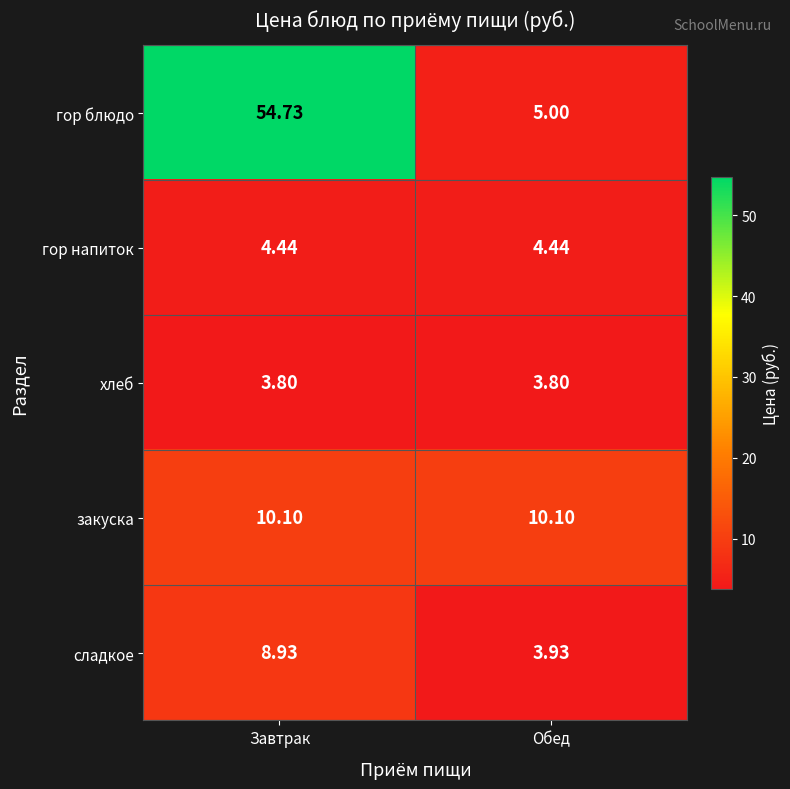

At which category is the sum across all series the highest?

Завтрак